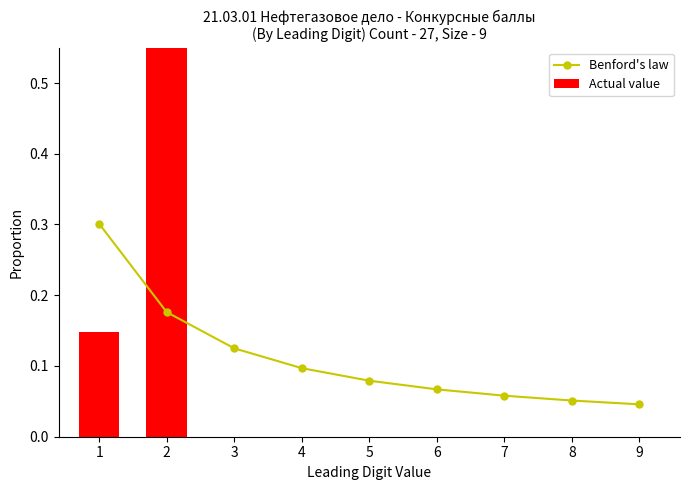

What is the maximum value for Actual value?

0.9